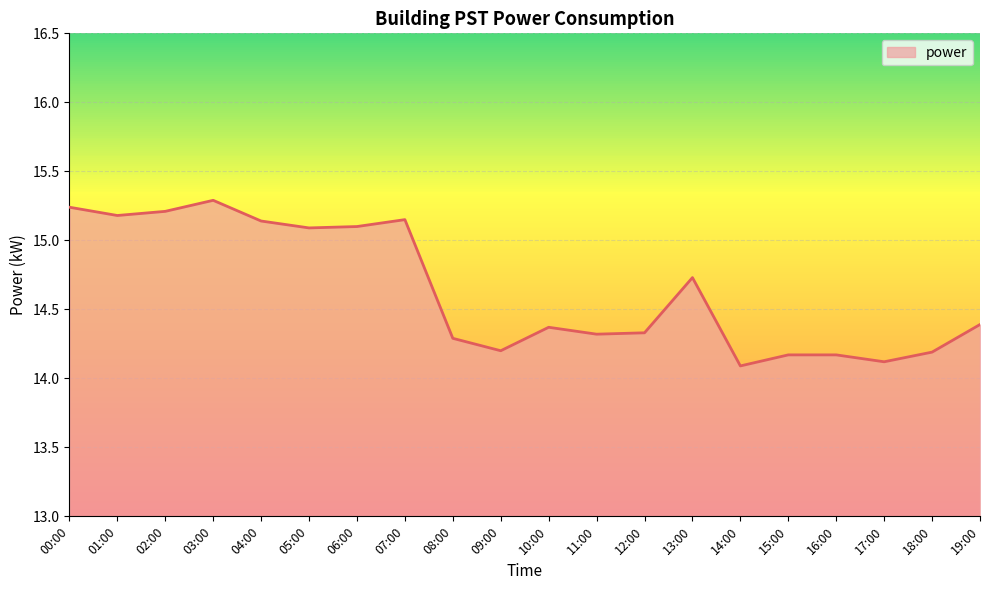

What position from the left is 03:00?

4